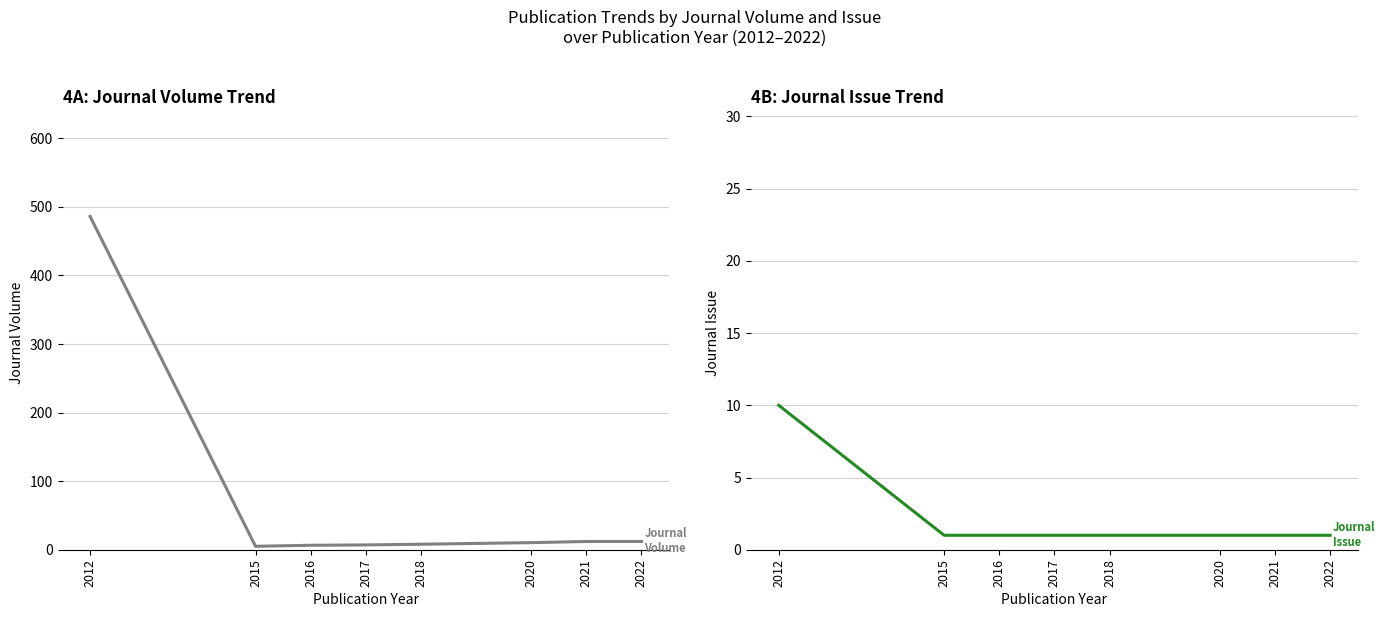

What are all the series names shown in the legend?

Journal Volume, Journal Issue